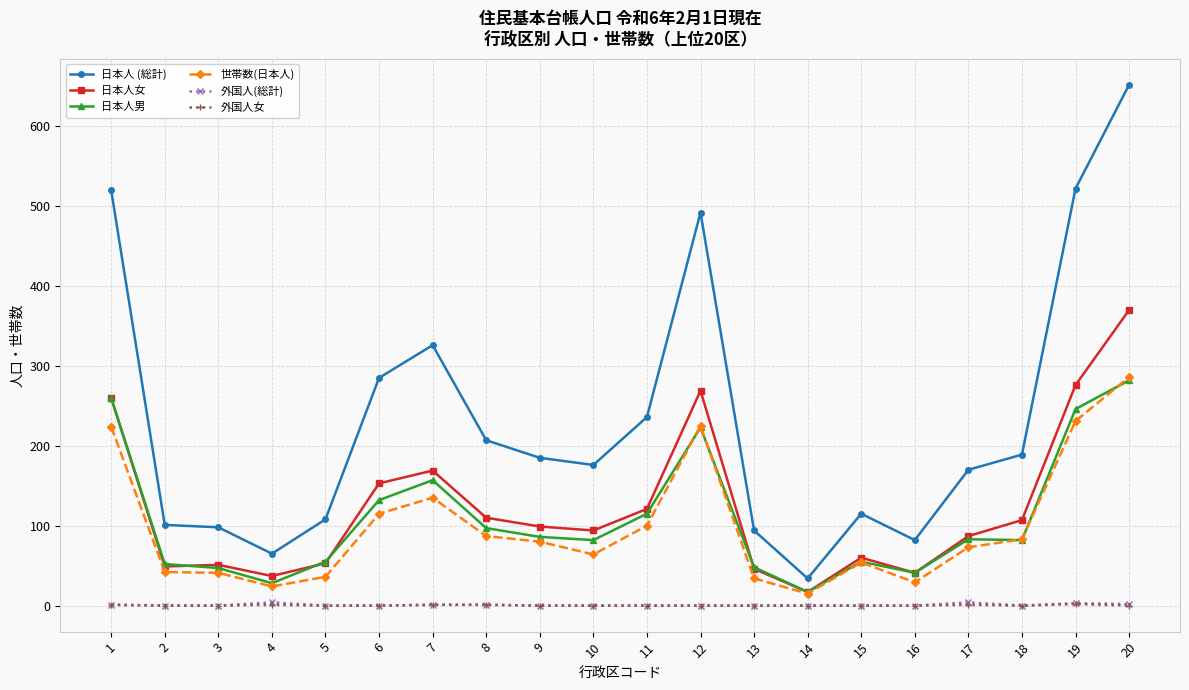

What is the average value of the 日本人 (総計) series?

233